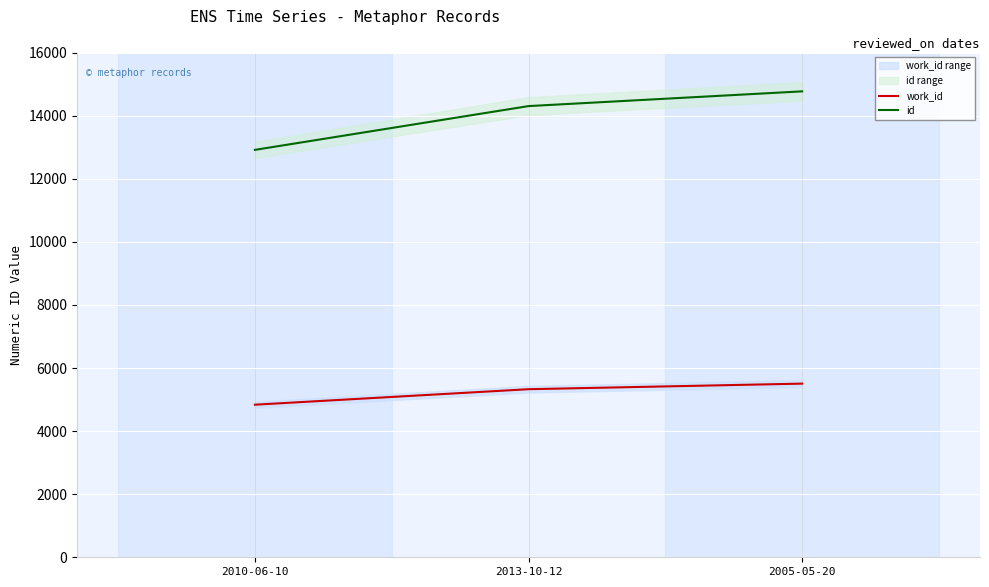

True or false: id has a value of 17701 at 2010-06-10.

False